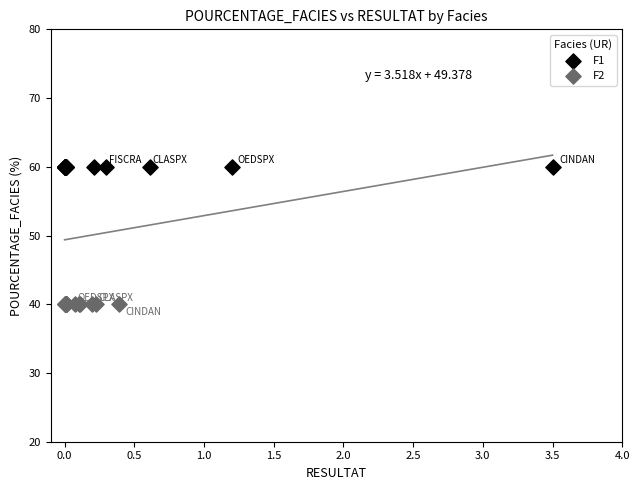

Which series contains the highest Y value?

F1